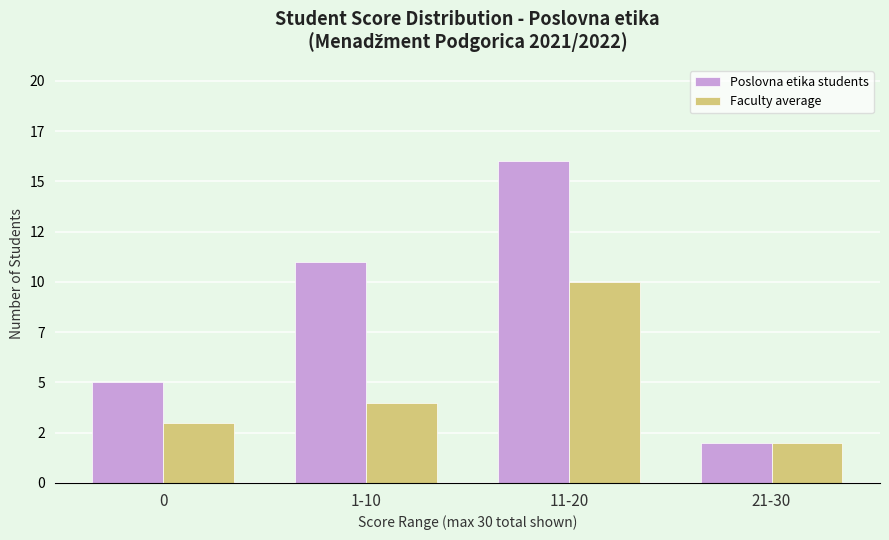

Which has a higher value, 1-10 or 0?

1-10